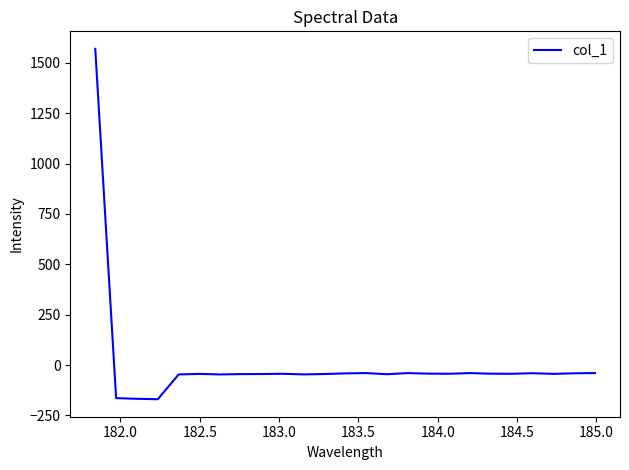

What is the greatest value displayed?

1569.8